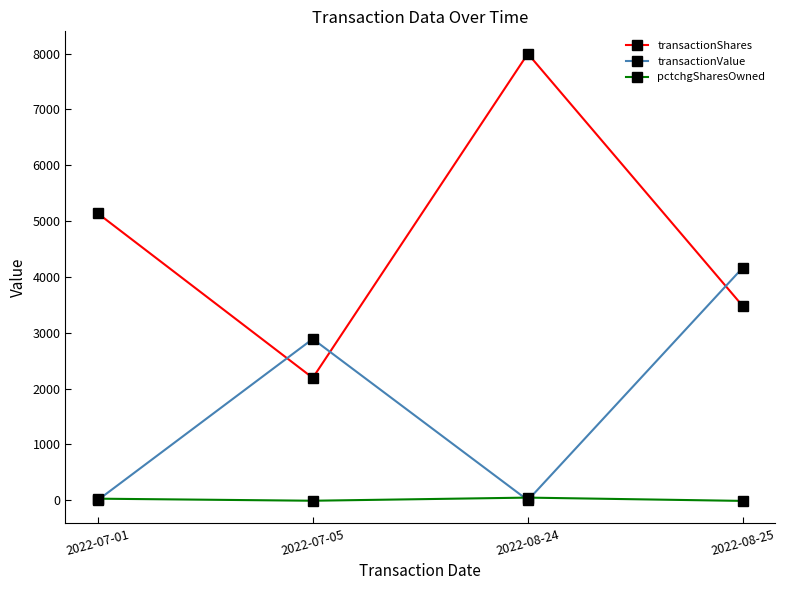

What is the average value of the transactionValue series?

1764